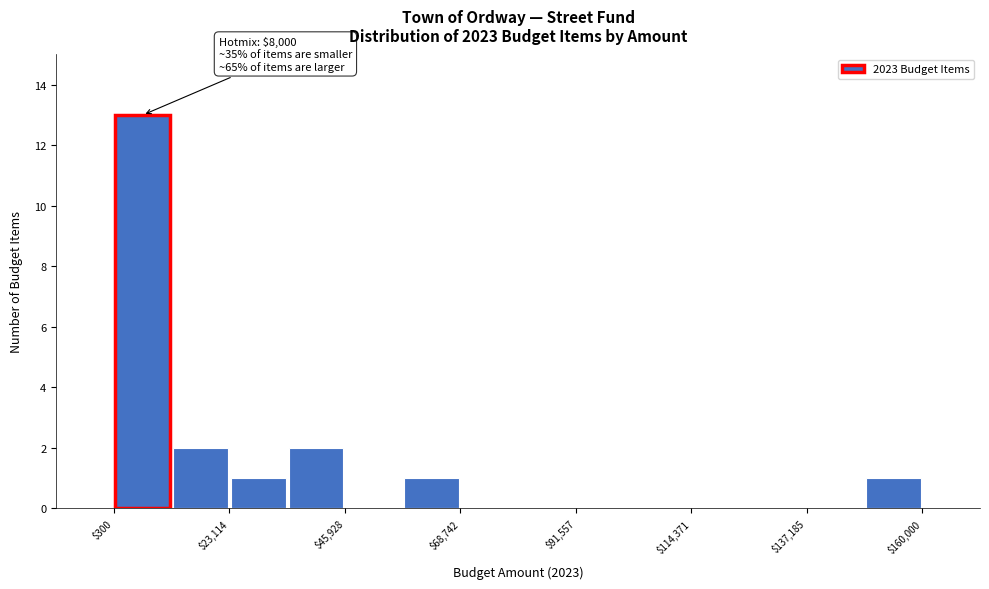

Around what value on the x-axis is the tallest bar? Give the approximate position of its centre, as read against the axis.

5000